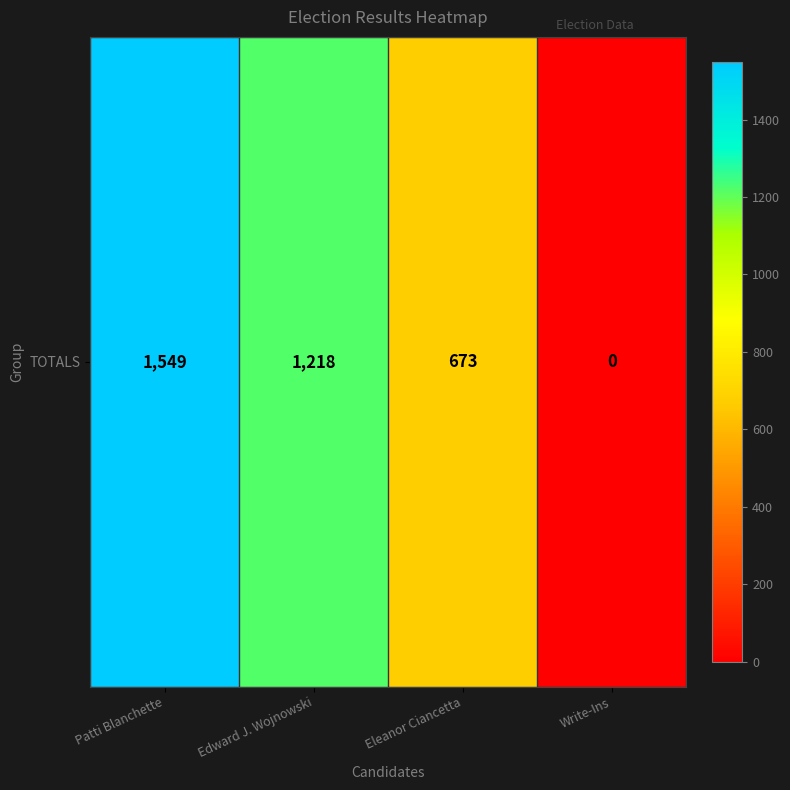

True or false: the data shows 1218 at Edward J. Wojnowski.

True